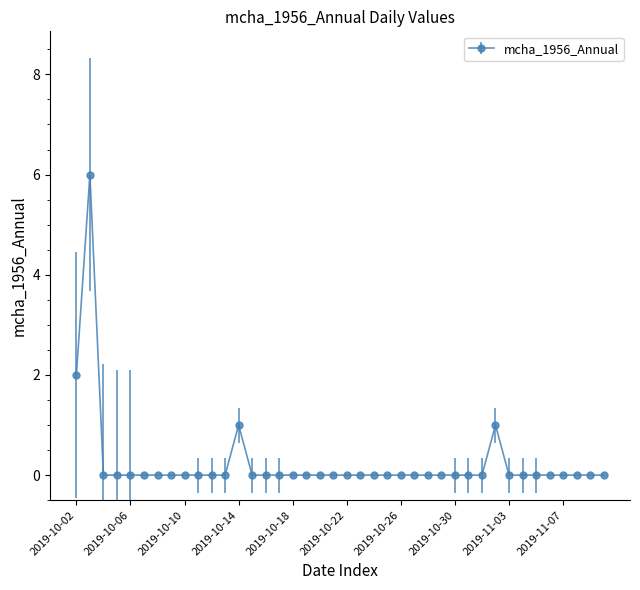

What is the sum of all values?

10